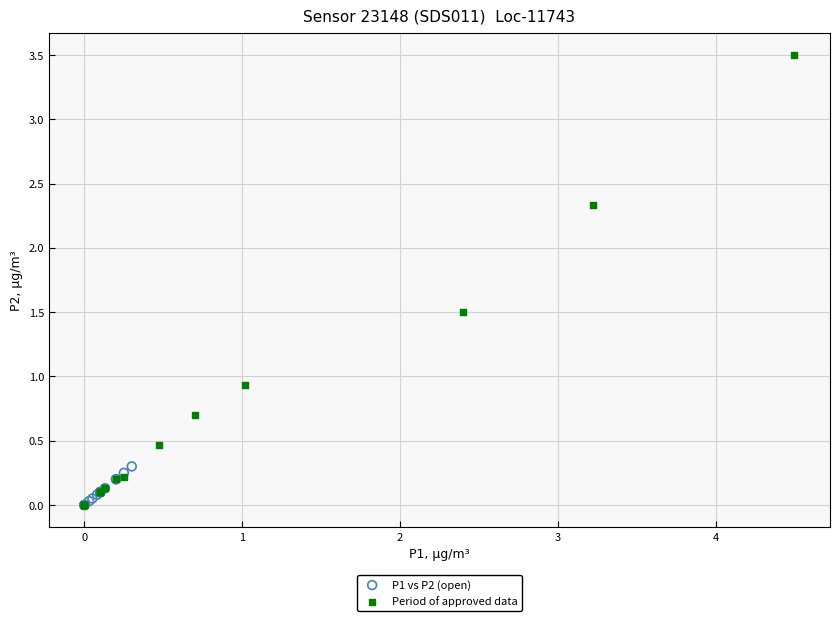

Which series reaches the maximum Y coordinate?

Period of approved data